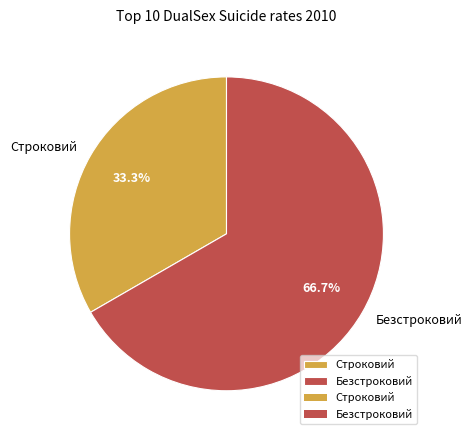

How many segments does this pie chart have?

2